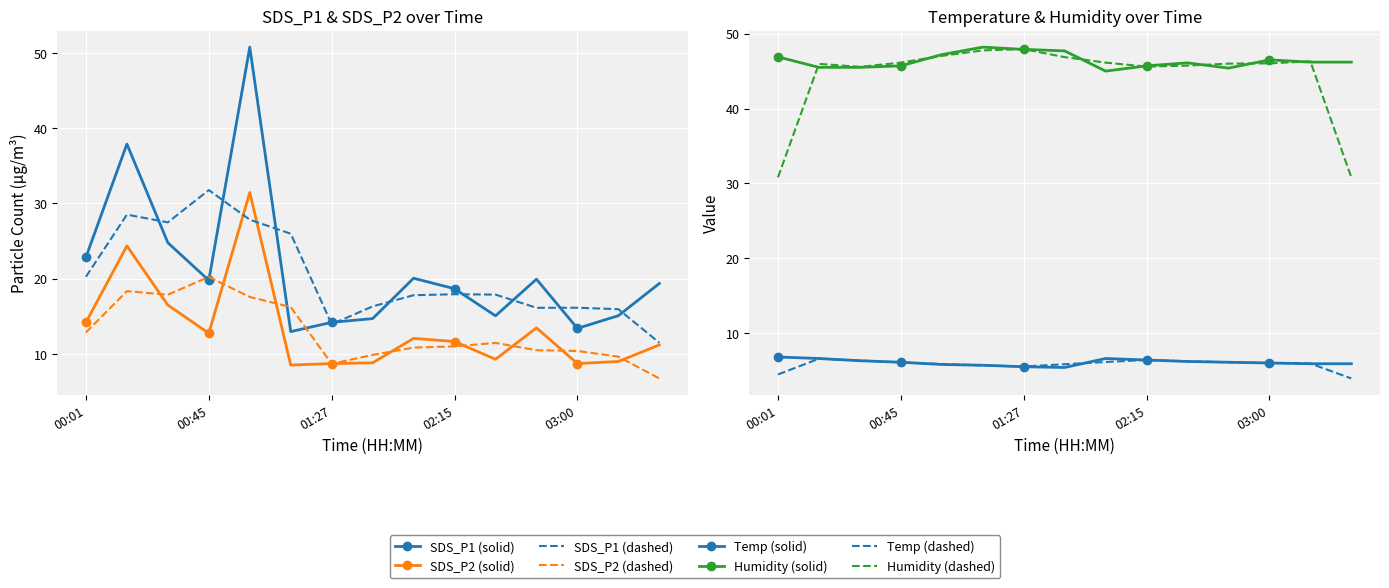

Reading right to left, extract all data points from this chart.

SDS_P1: 19.4	15.1	13.4	19.9	15.1	18.6	20.1	14.7	14.2	12.9	50.8	19.8	24.8	37.9	22.9
SDS_P2: 11.2	9.0	8.7	13.4	9.3	11.6	12.1	8.8	8.7	8.5	31.4	12.7	16.5	24.4	14.2
Temp: 5.9	5.9	6.0	6.1	6.2	6.4	6.6	5.4	5.5	5.7	5.8	6.1	6.3	6.6	6.8
Humidity: 46.2	46.2	46.5	45.4	46.1	45.7	45.0	47.7	47.9	48.2	47.2	45.7	45.5	45.5	46.9